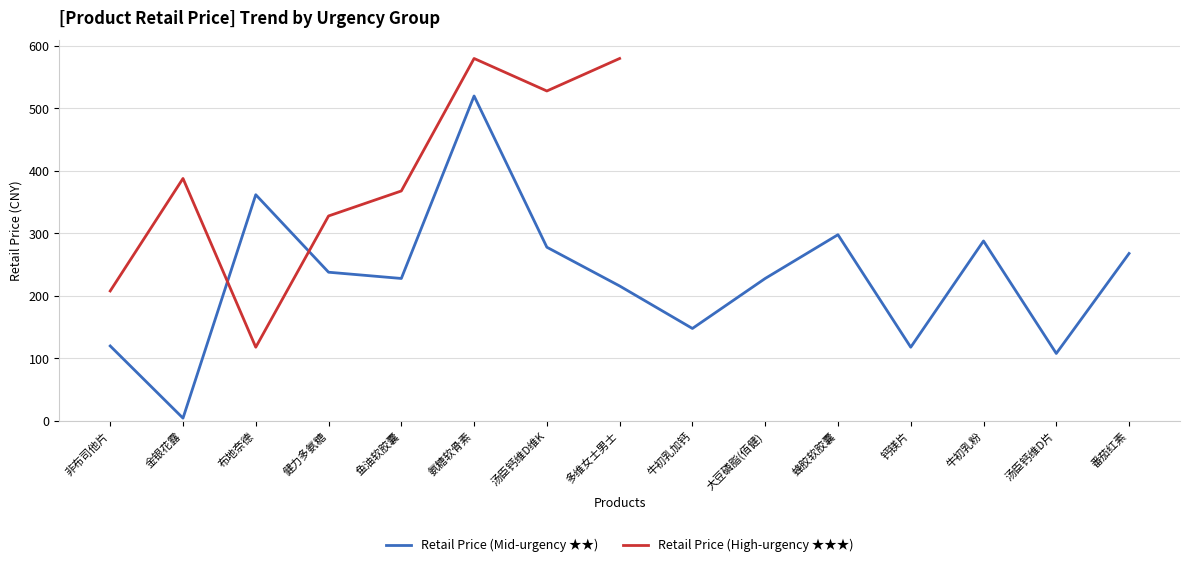

What is the lowest value of the Retail Price (Mid-urgency ★★) series?

4.5